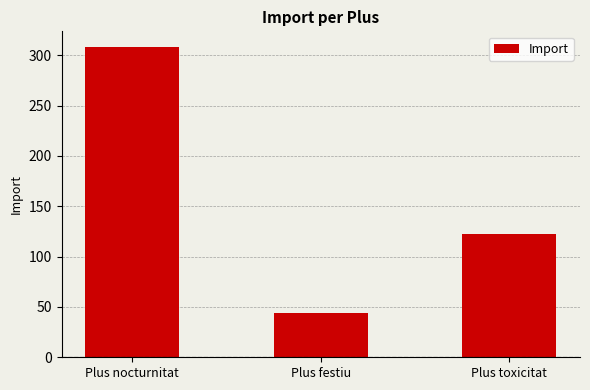

How many data points are less than 122?

1